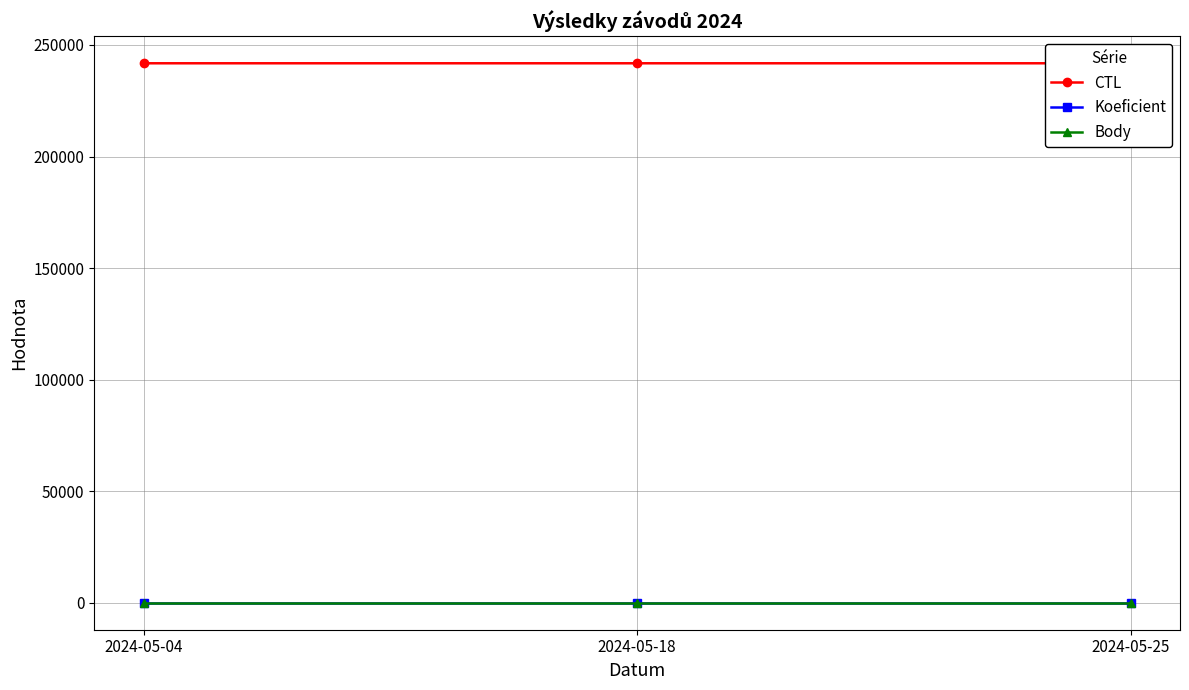

What is the total value across all series at 2024-05-18?

241816